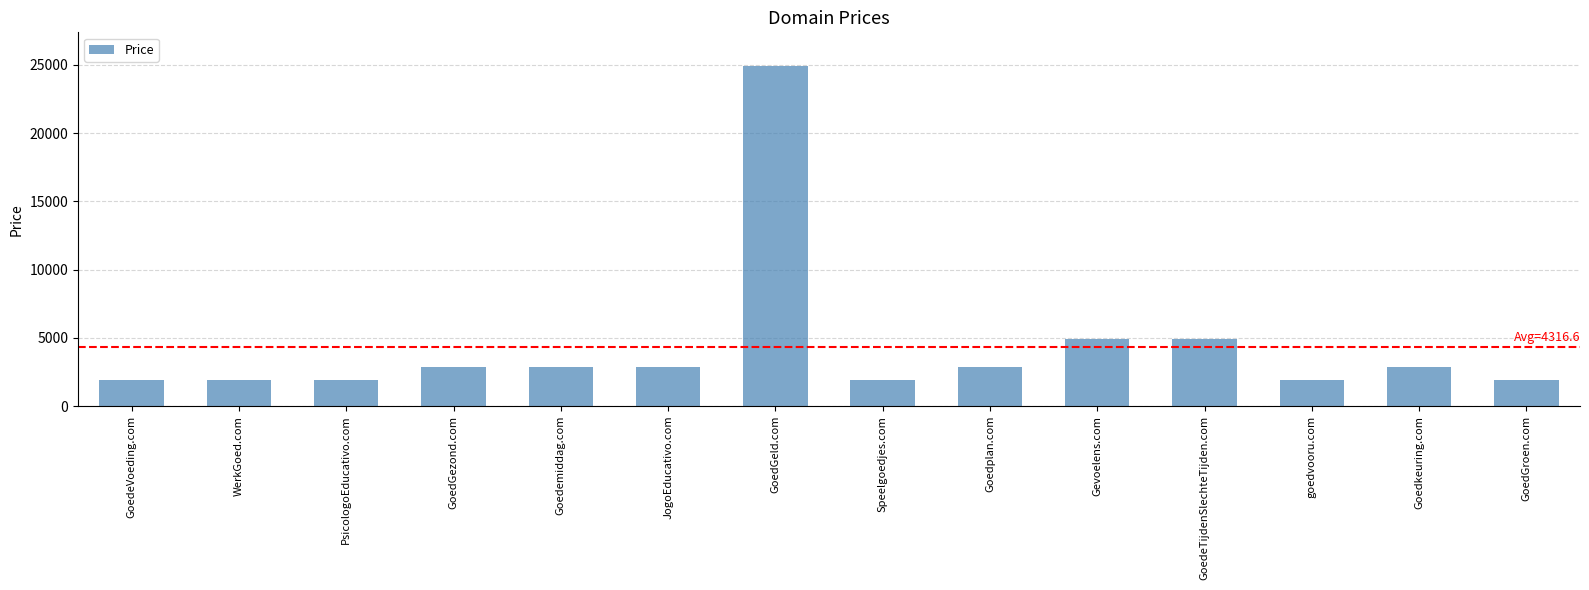

The value at GoedGroen.com is 1888. True or false?

True